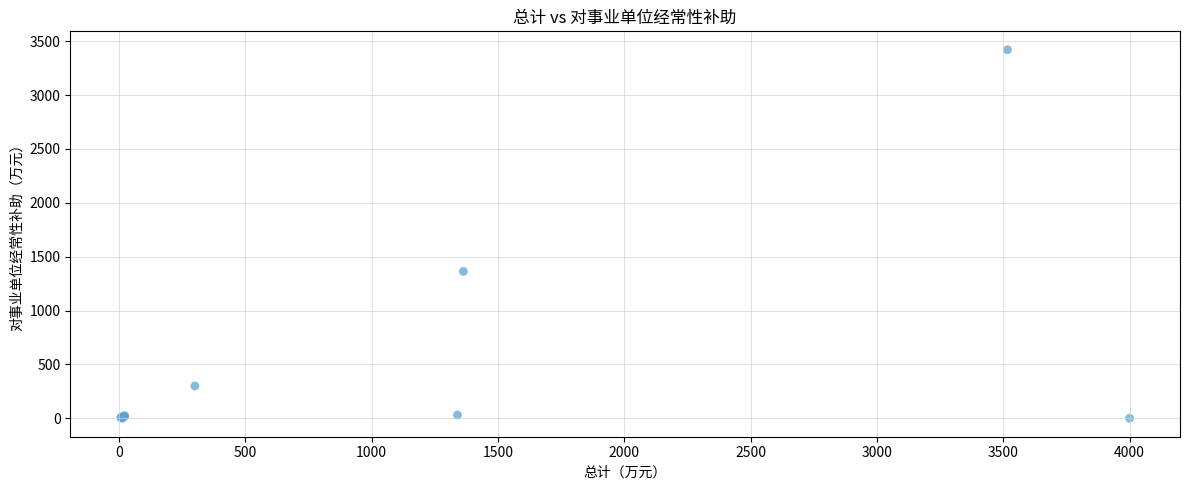

What Y value in the scatter plot is closest to 1710?

1363.0